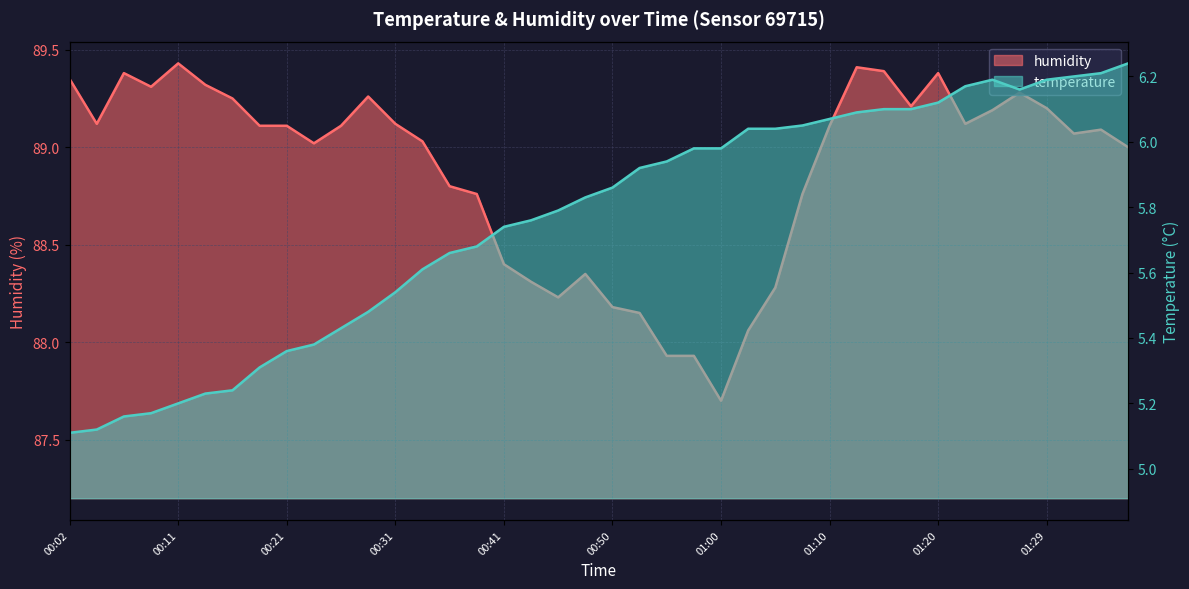

True or false: temperature and humidity cross at least once.

False